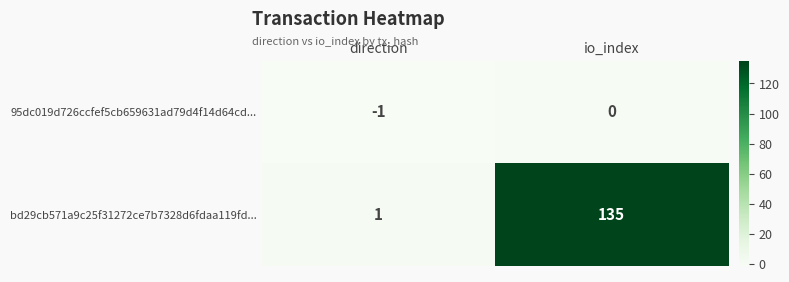

How many distinct data groups are displayed?

2